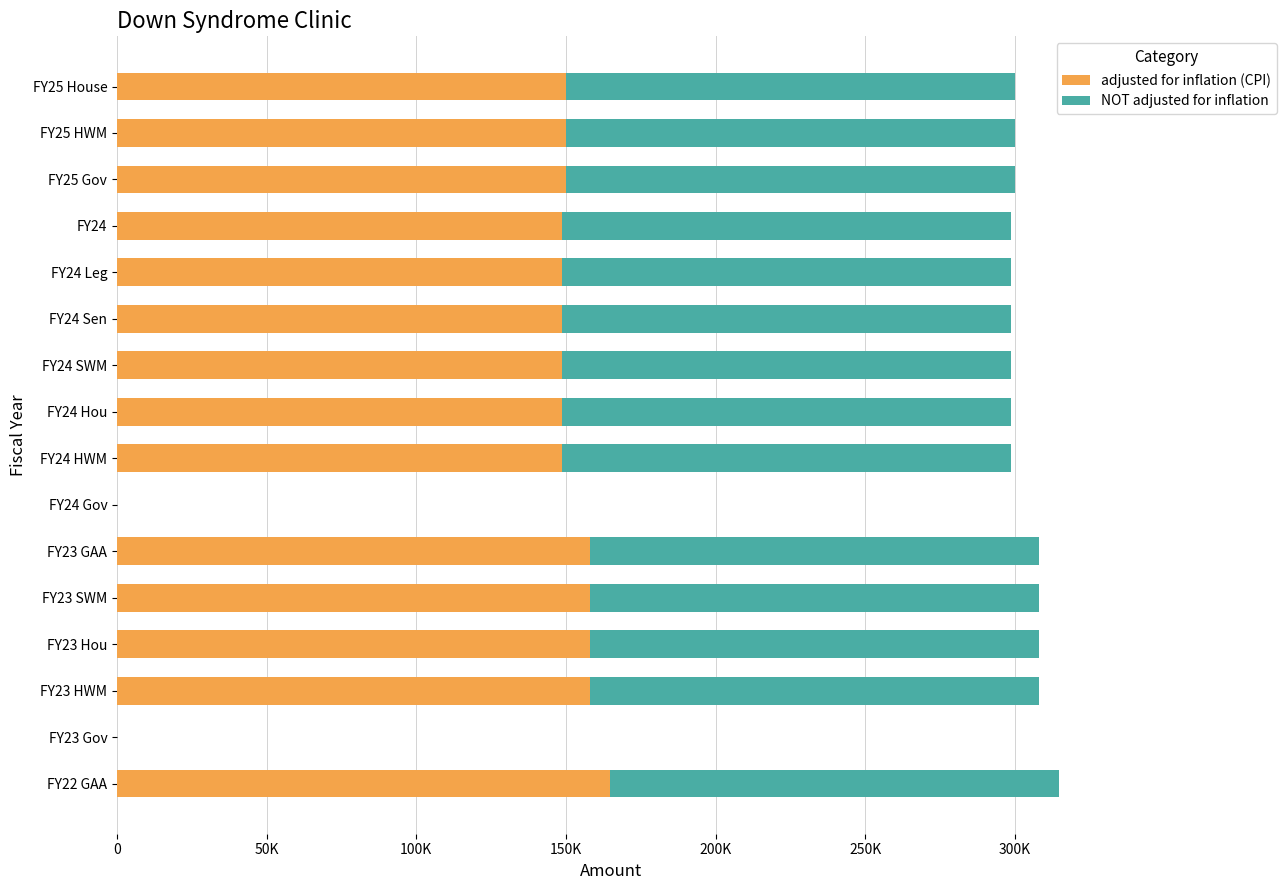

What are all the series names shown in the legend?

adjusted for inflation (CPI), NOT adjusted for inflation